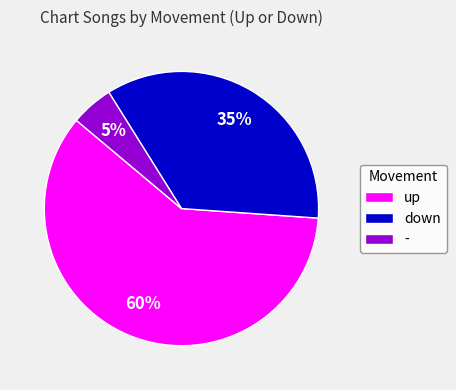

Between - and down, which is larger?

down